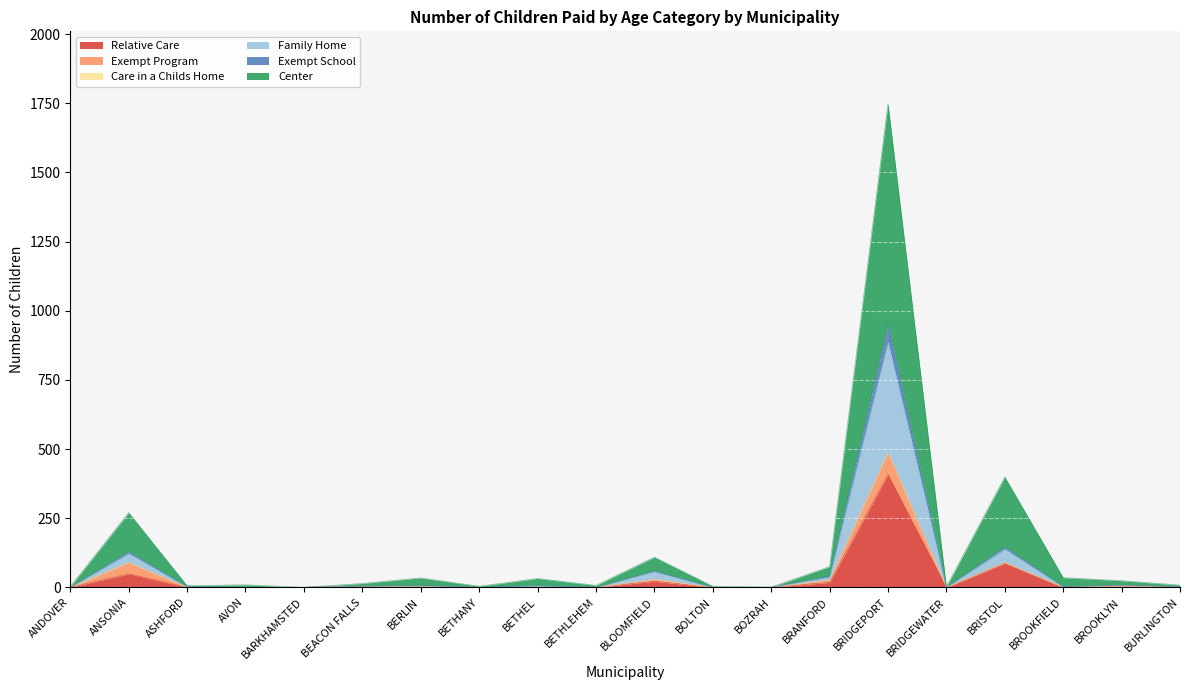

How many values in Relative Care are above zero?

8